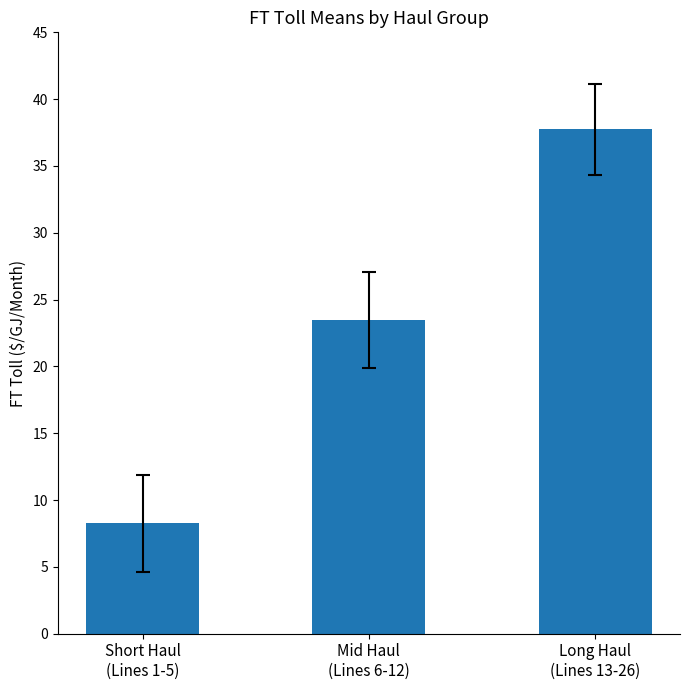

List the labels in order of value, smallest first.

Short Haul
(Lines 1-5), Mid Haul
(Lines 6-12), Long Haul
(Lines 13-26)